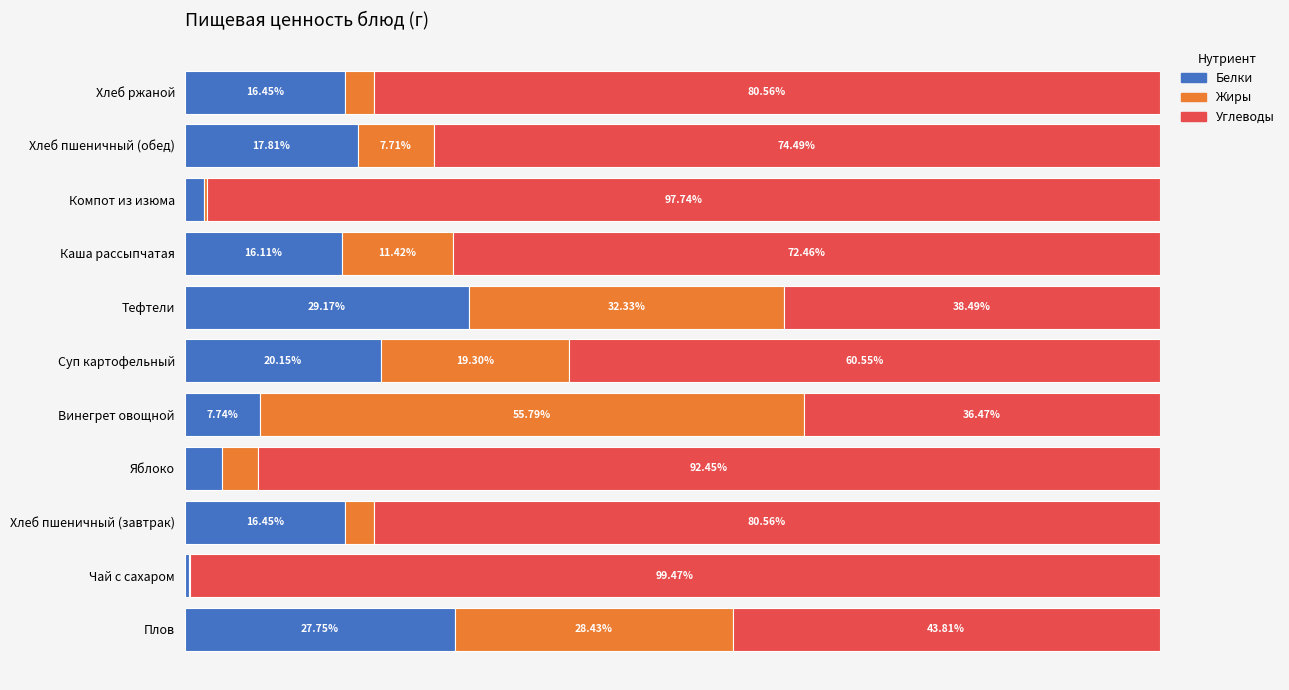

Where is Белки nearest to the value 14?

Каша рассыпчатая